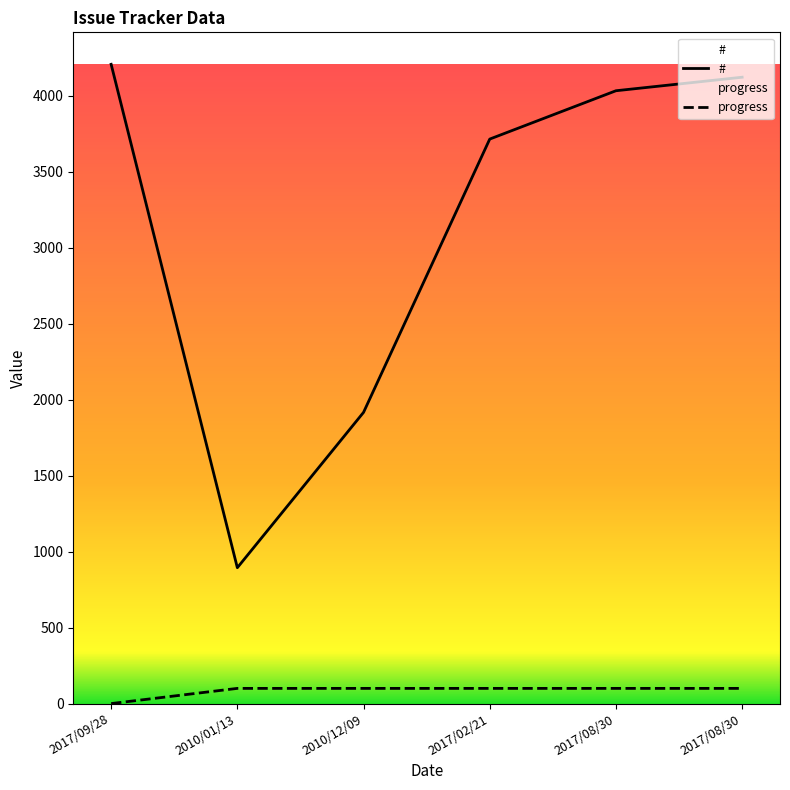

Which category has the highest value across all series?

2017/09/28